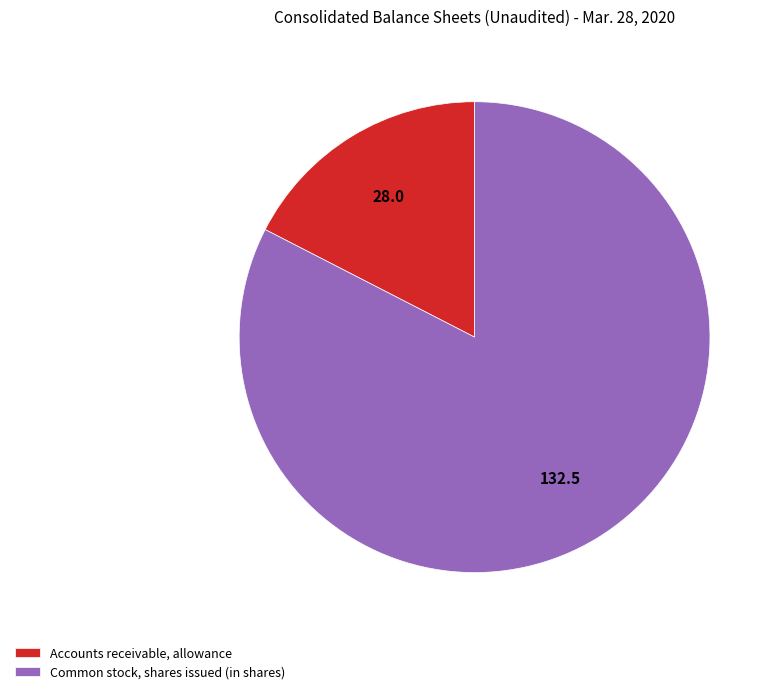

What is the largest slice in the pie chart?

Common stock, shares issued (in shares)